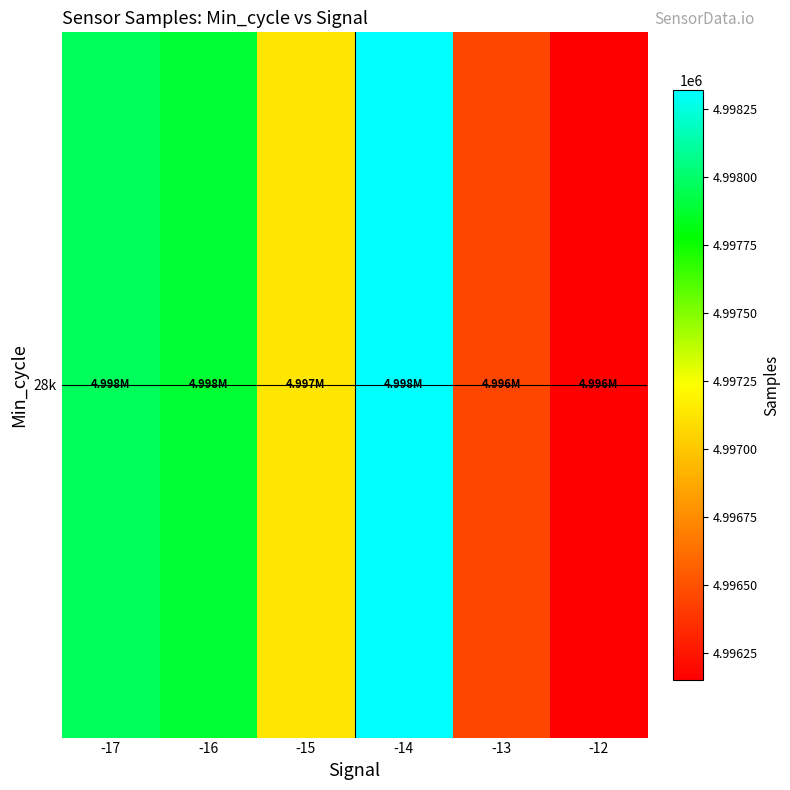

What is the sum of all values?

29983901.2